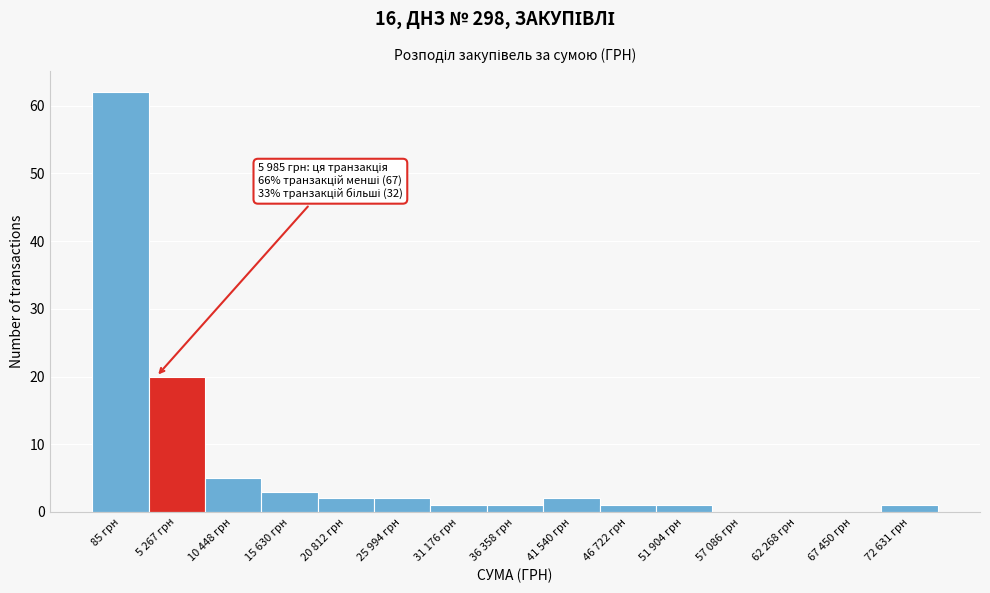

Reading left to right, extract all data points from this chart.

85 грн=62	5 267 грн=20	10 448 грн=5	15 630 грн=3	20 812 грн=2	25 994 грн=2	31 176 грн=1	36 358 грн=1	41 540 грн=2	46 722 грн=1	51 904 грн=1	57 086 грн=0	62 268 грн=0	67 450 грн=0	72 631 грн=1